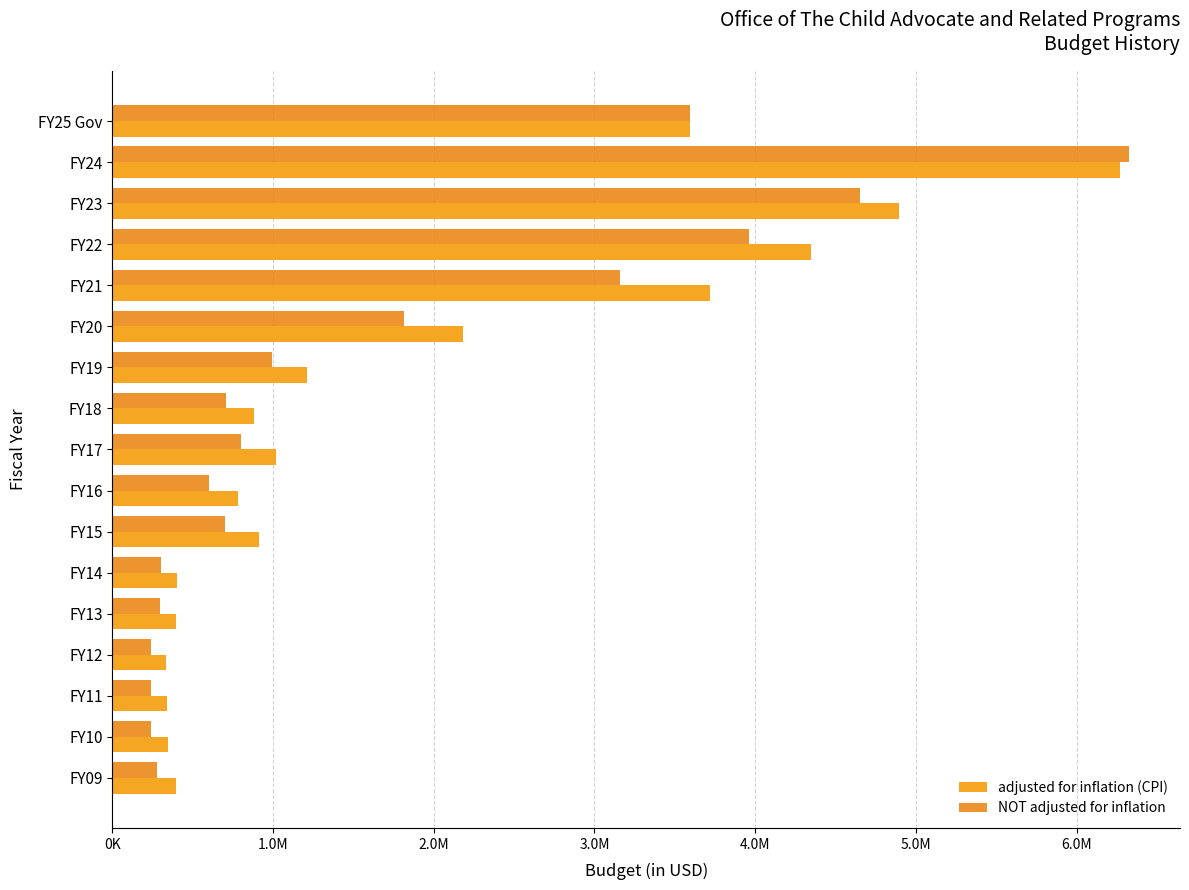

What are all the series names shown in the legend?

adjusted for inflation (CPI), NOT adjusted for inflation